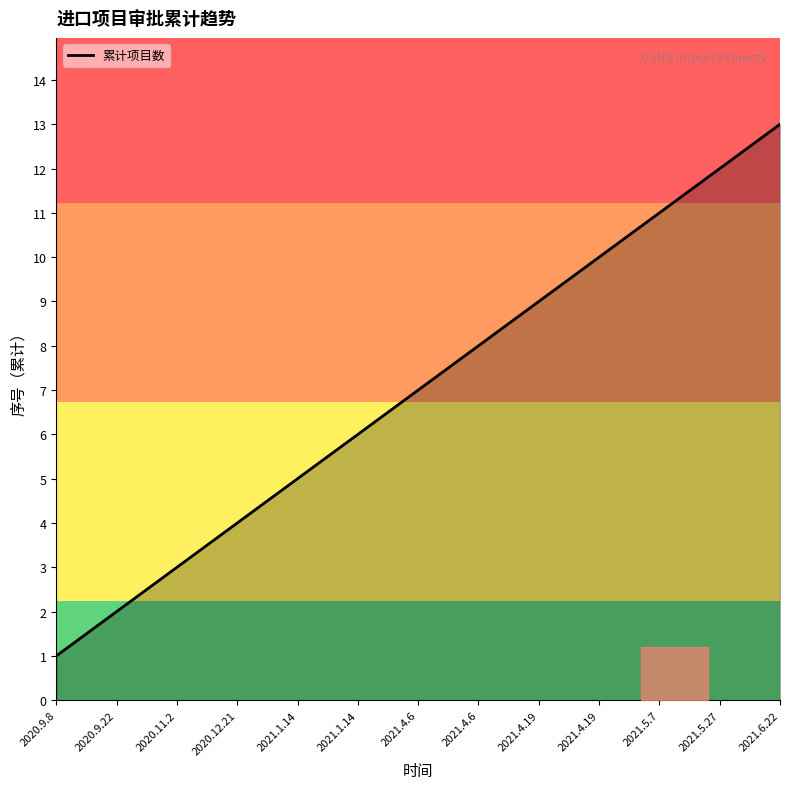

What is the average value?

7